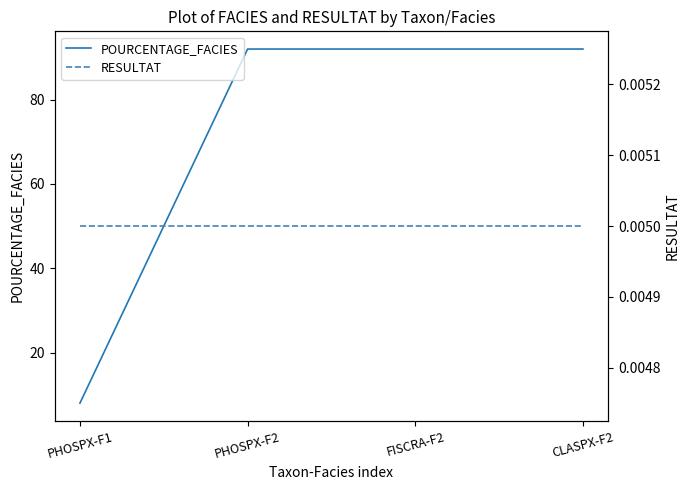

What position from the right is PHOSPX-F2?

3